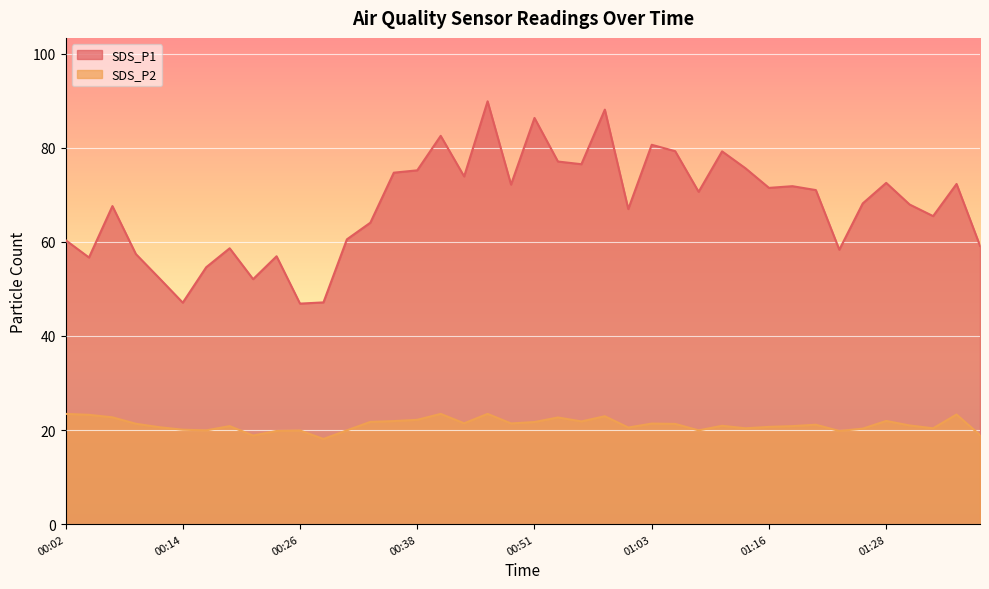

What is the difference between the maximum and minimum values in the SDS_P2 series?

5.3